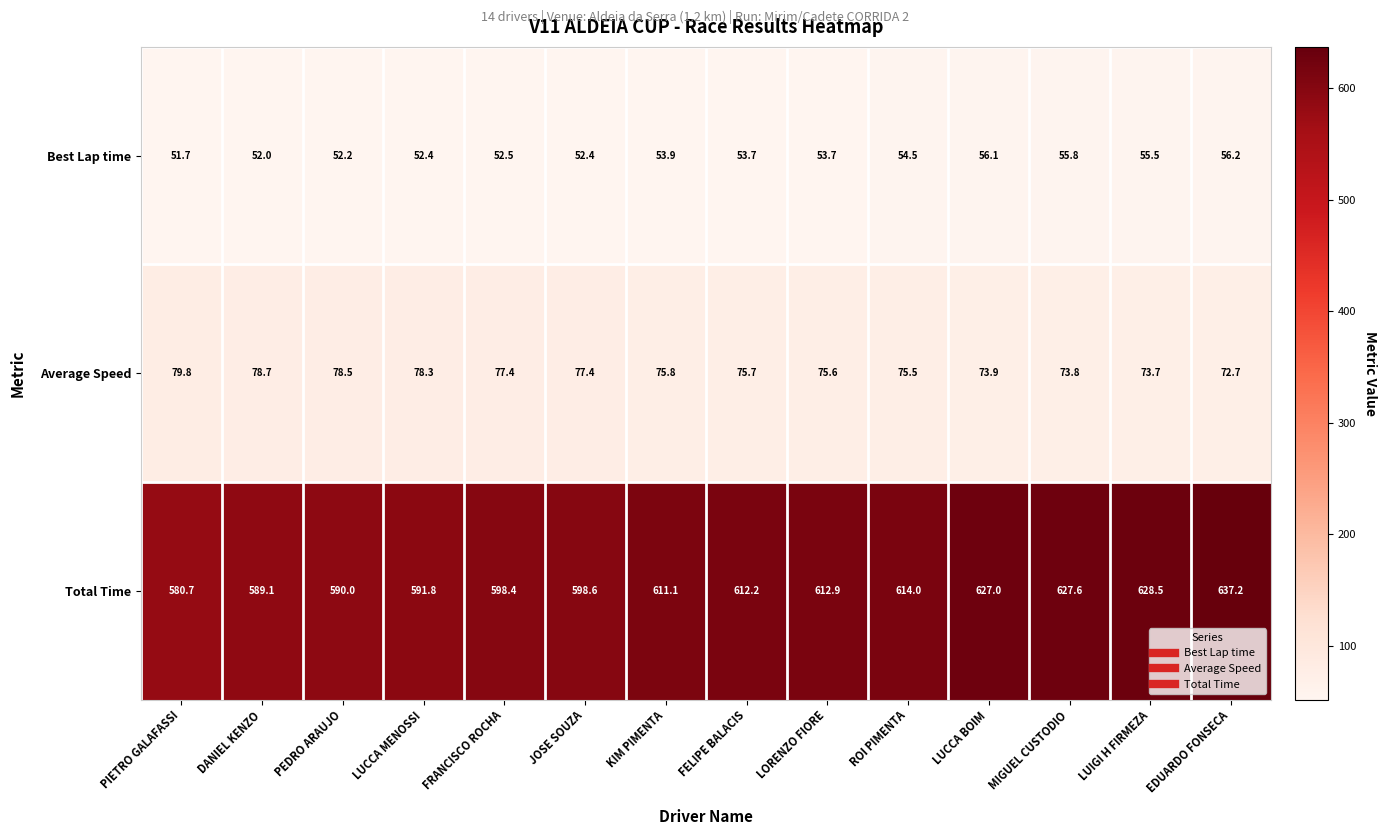

What is the difference between the maximum and minimum values in the Best Lap time series?

4.5